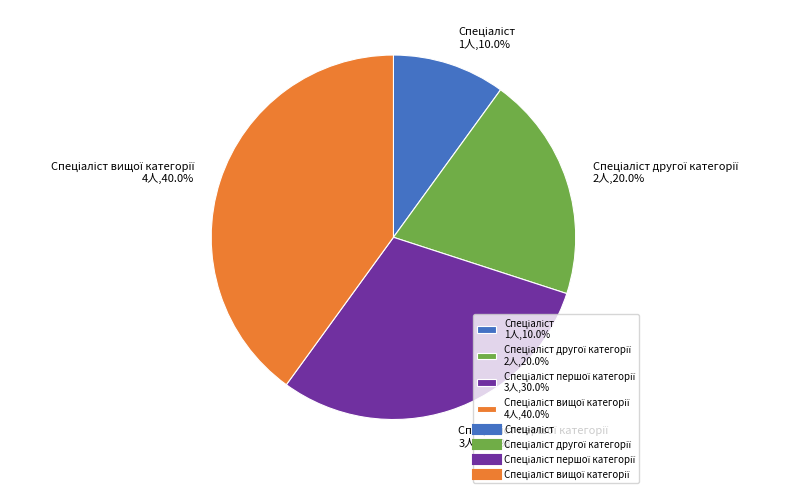

How many slices are in this pie chart?

4